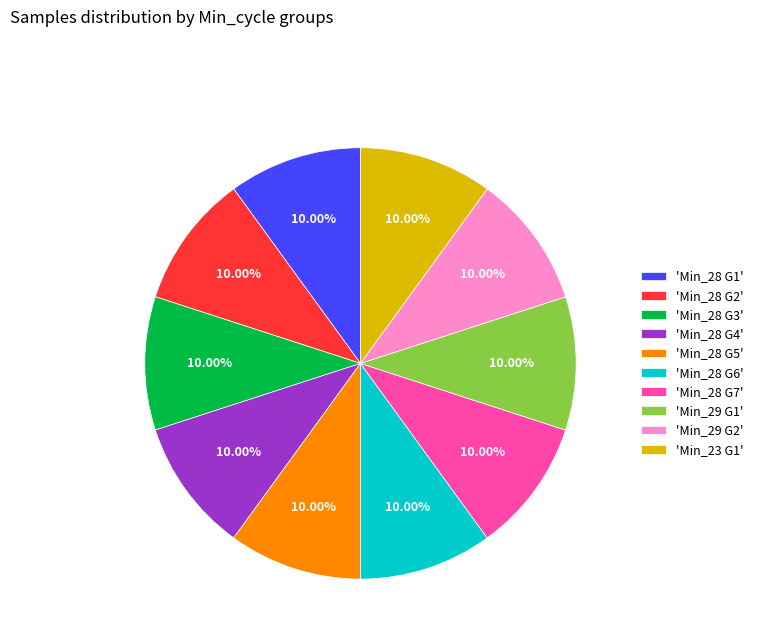

Approximately how many times larger is the value at 'Min_29 G1' compared to 'Min_28 G6'?

1.0